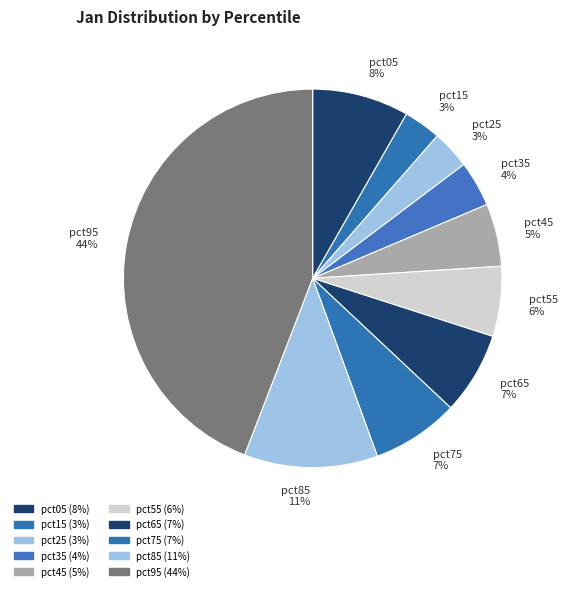

Does pct25 account for over 50% of the chart?

No